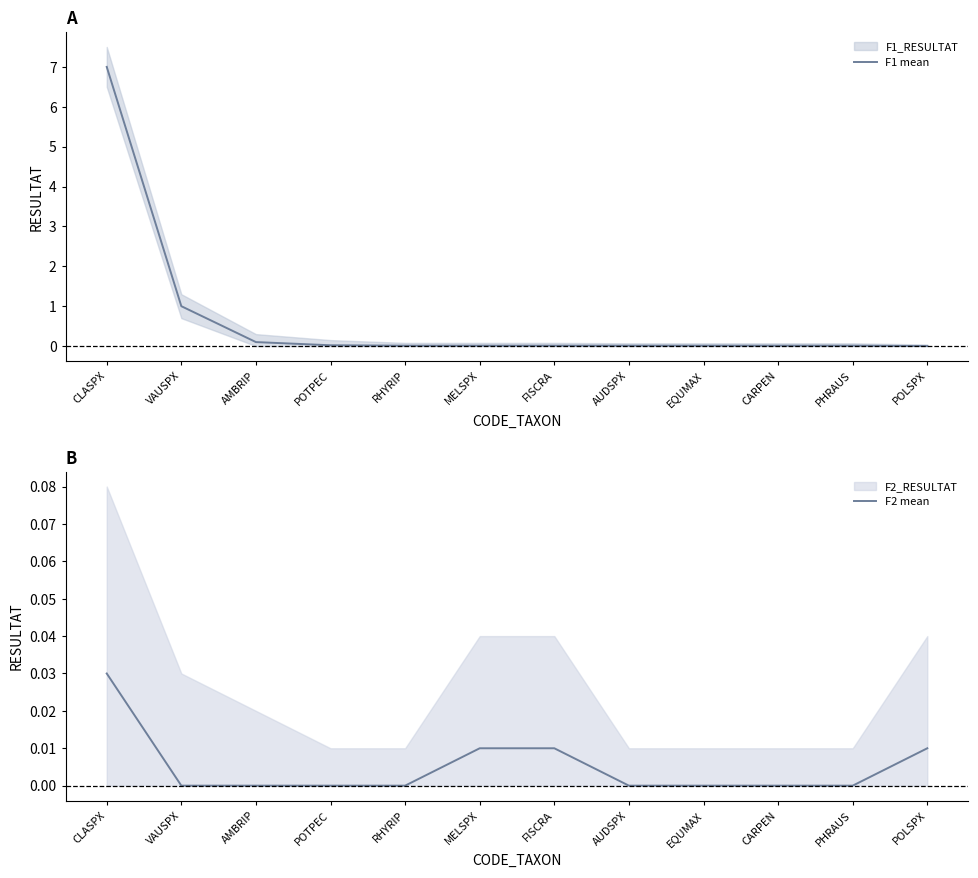

True or false: F1 mean has a value of 1.0 at VAUSPX.

True